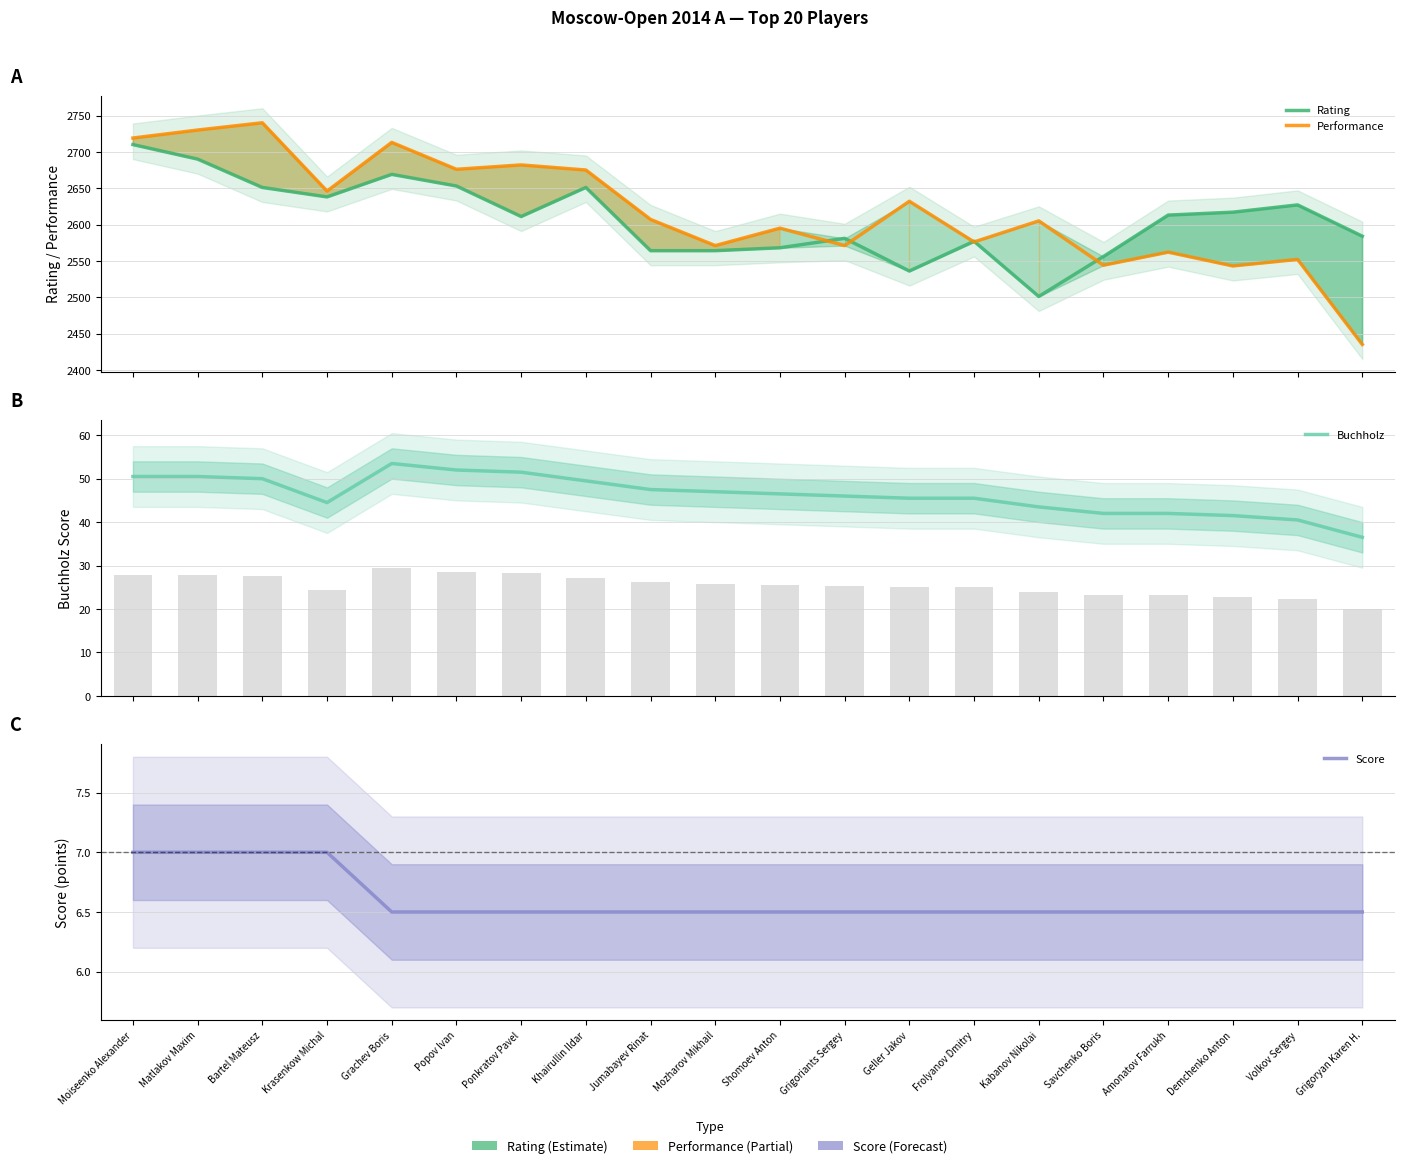

What is the spread (max minus min) of values at Demchenko Anton?

2610.5